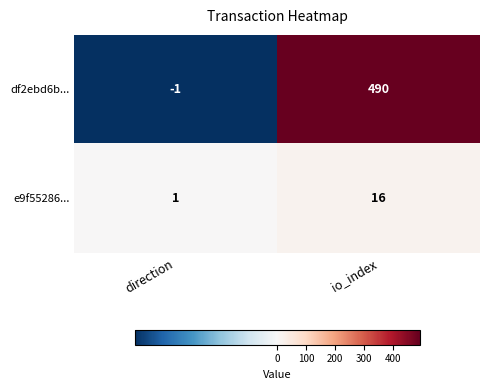

Count the number of categories in the chart.

2